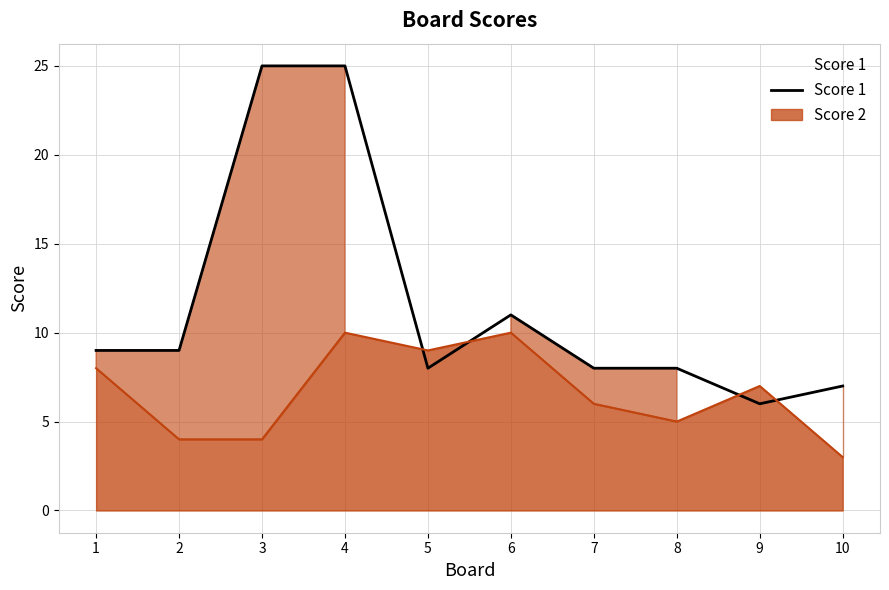

Reading left to right, extract all data points from this chart.

1=9	2=9	3=25	4=25	5=8	6=11	7=8	8=8	9=6	10=7